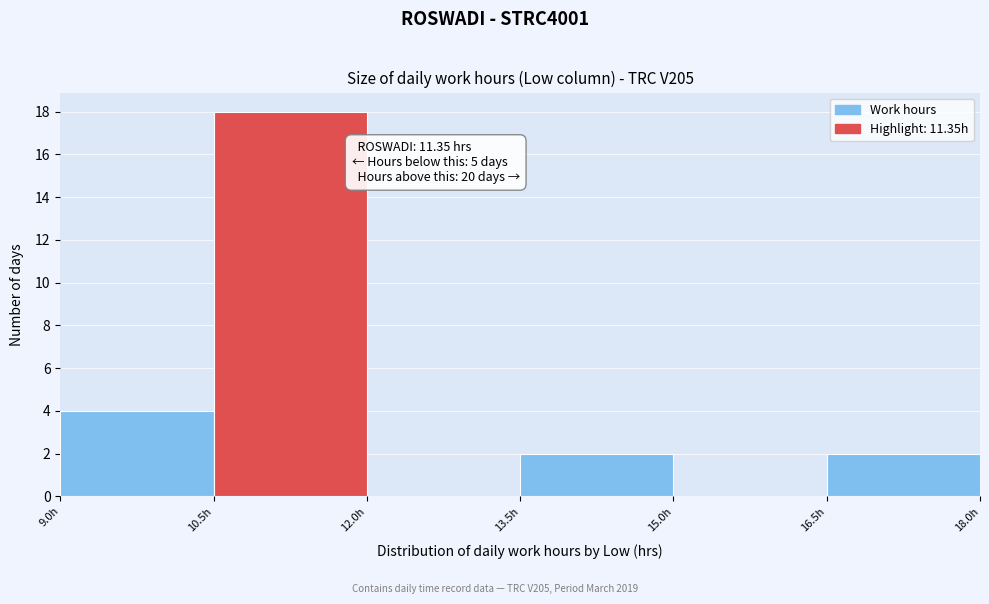

Over which range of the x-axis is the bar tallest?

10.5 to 12.0